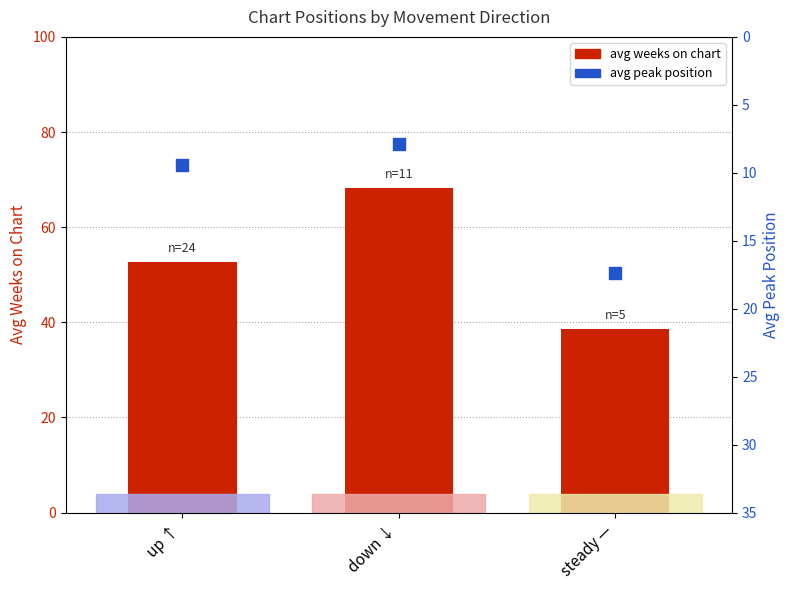

Which series has the largest total across all categories?

avg weeks on chart